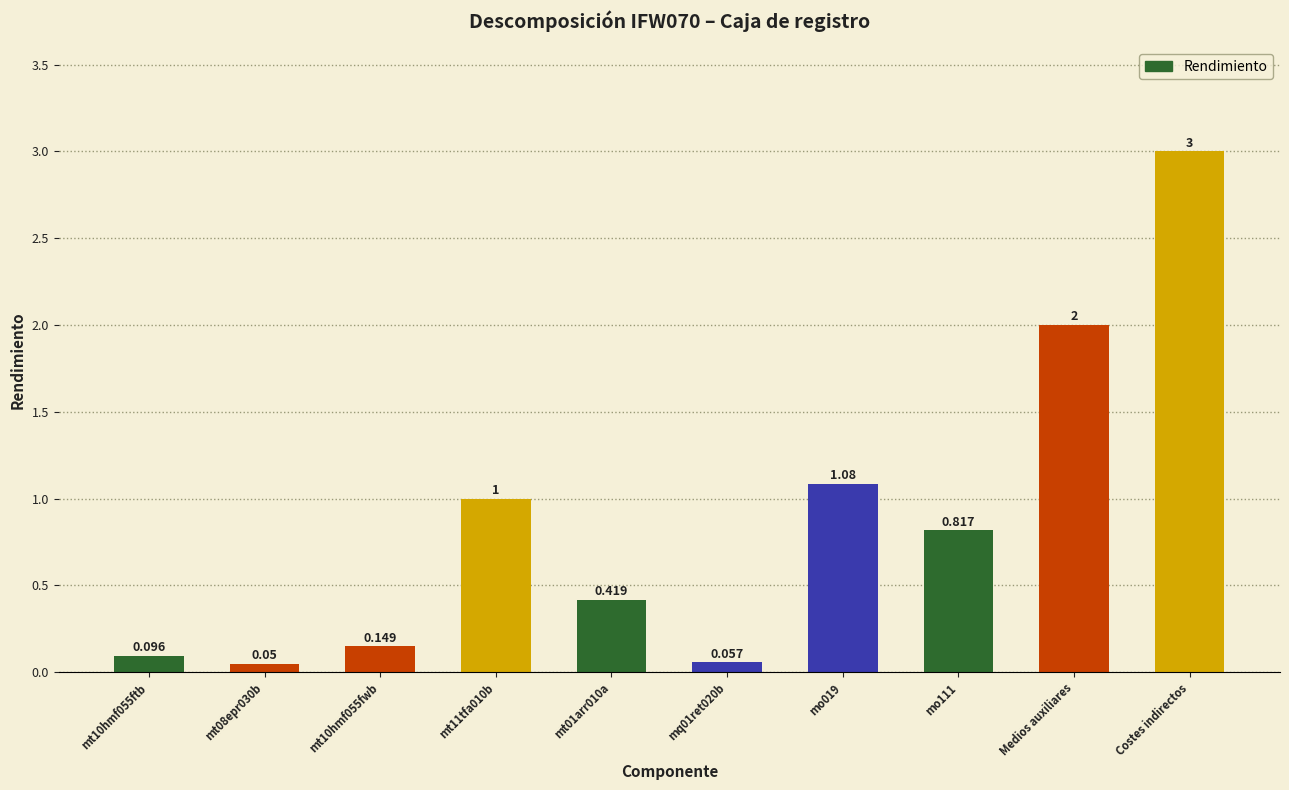

Does the chart contain stacked bars?

No